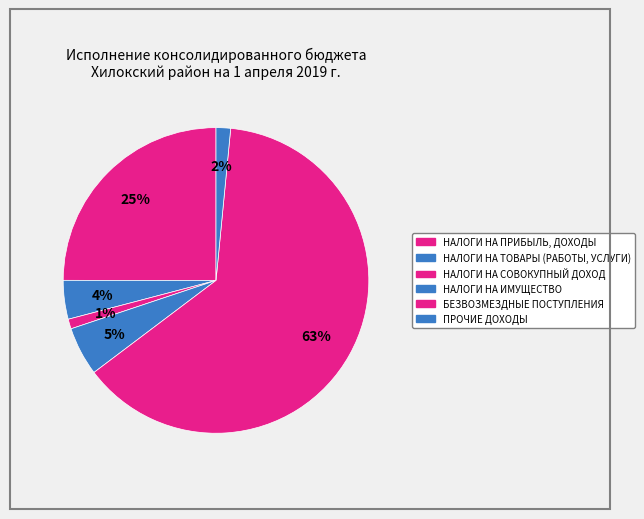

To the nearest percent, what percentage of the pie is НАЛОГИ НА ТОВАРЫ (РАБОТЫ, УСЛУГИ)?

4%